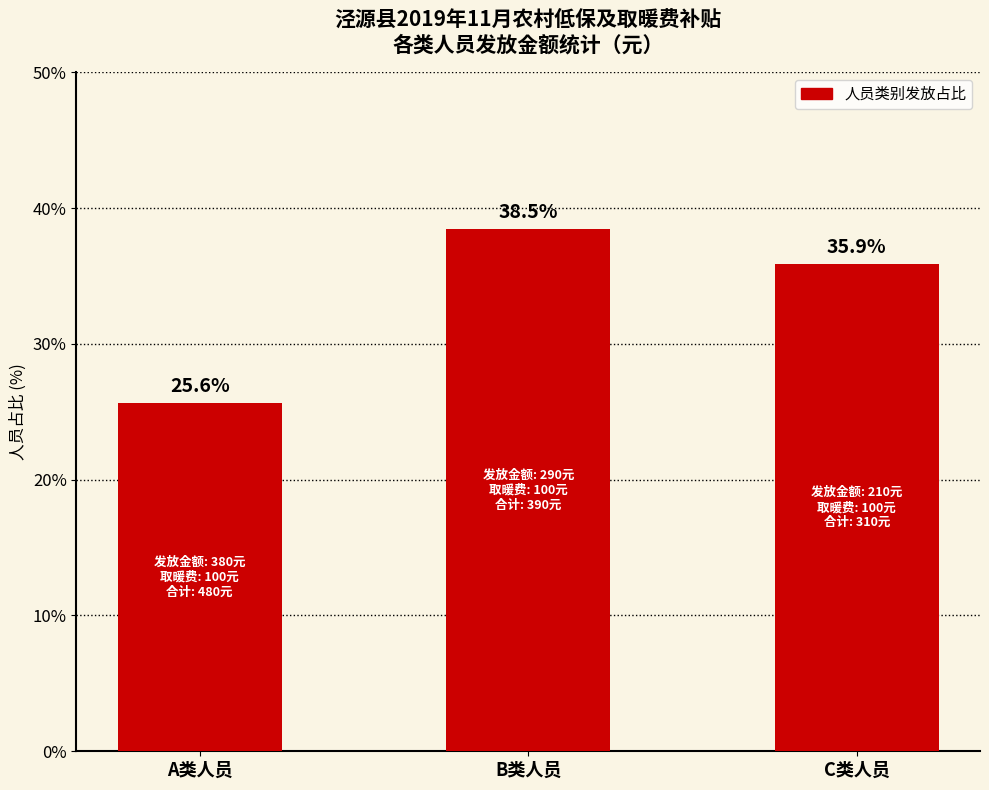

List the labels in order of value, smallest first.

A类人员, C类人员, B类人员